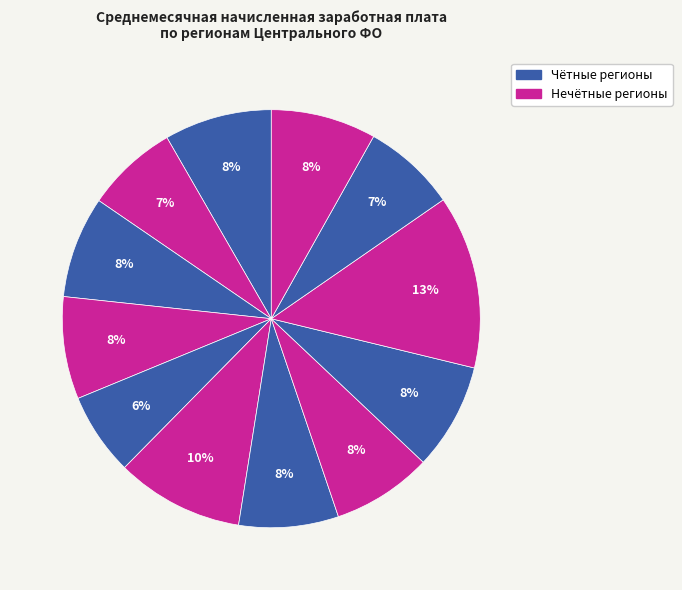

How many slices are in this pie chart?

12